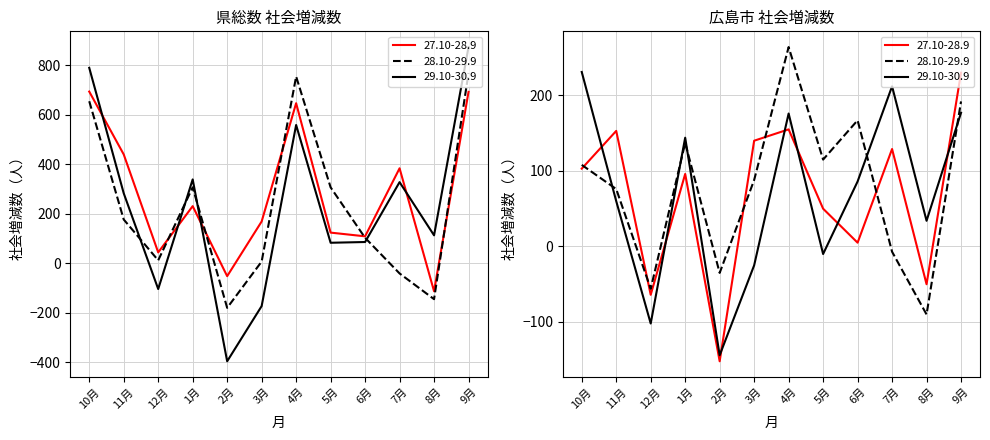

Which series has the widest spread of values?

29.10-30.9